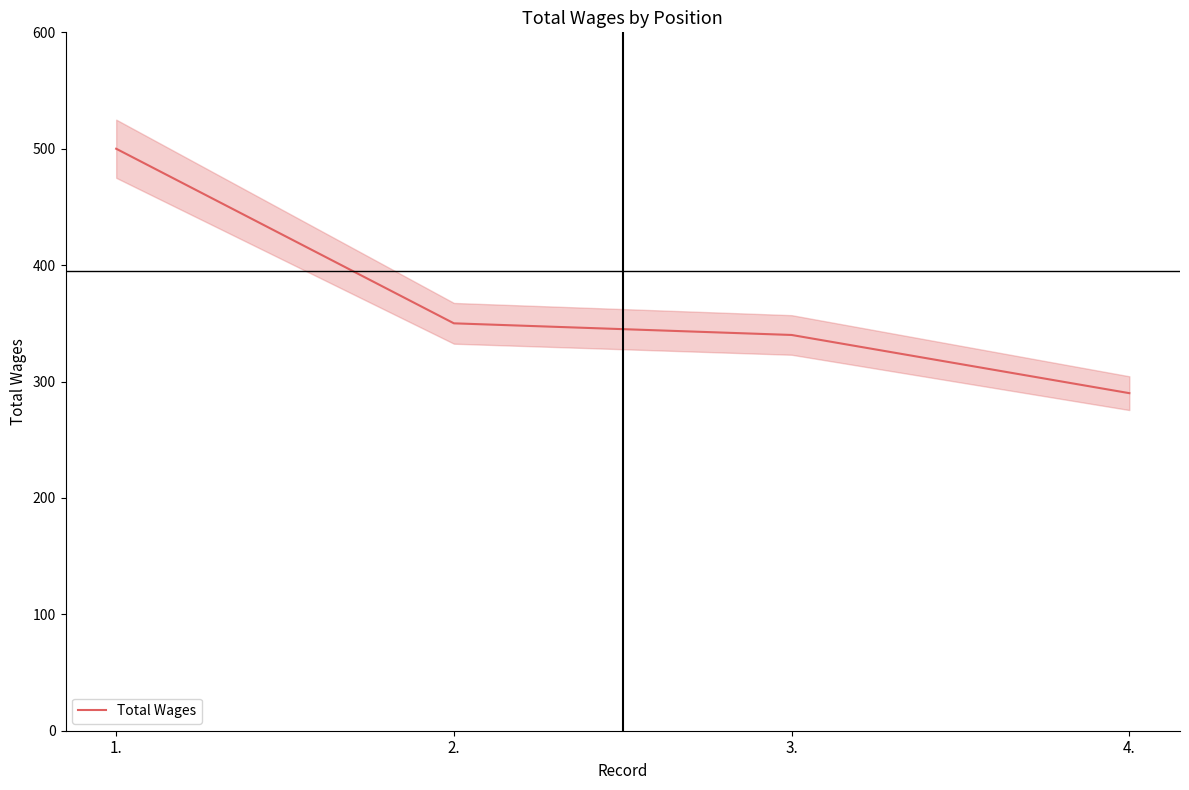

How many data points are less than 350?

2